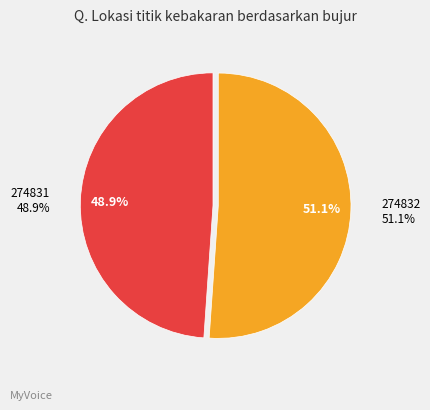

Does 274832 account for over 50% of the chart?

Yes